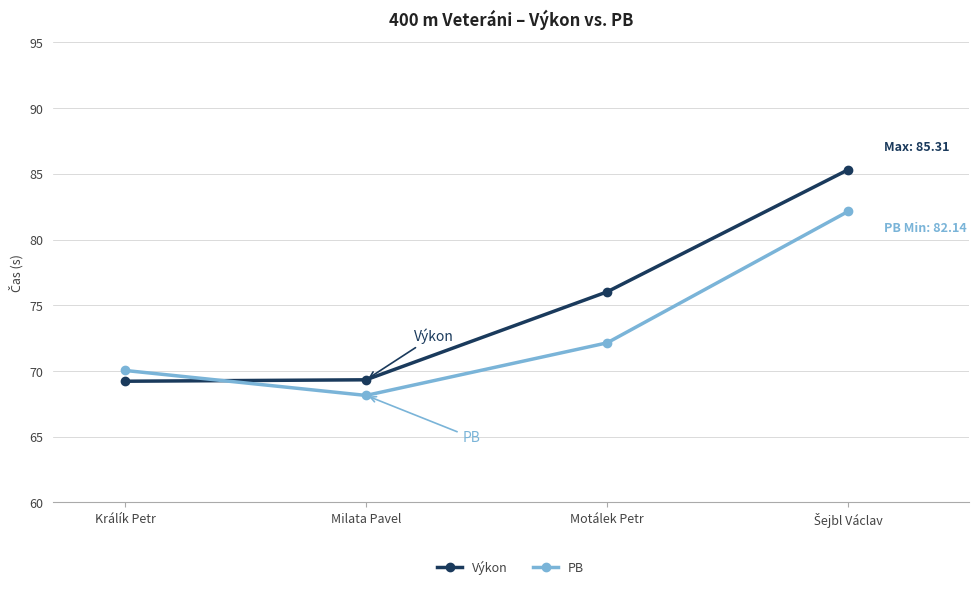

What is the minimum value shown in the chart?

68.1